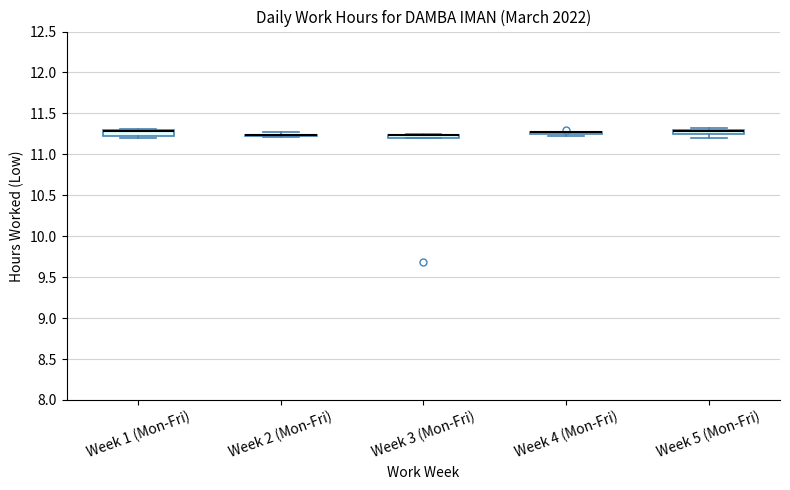

Where is the lower edge of the box for Week 3 (Mon-Fri) on the y-axis? The values are not printed on the chart, so give them approximately, as read against the axis.

11.20